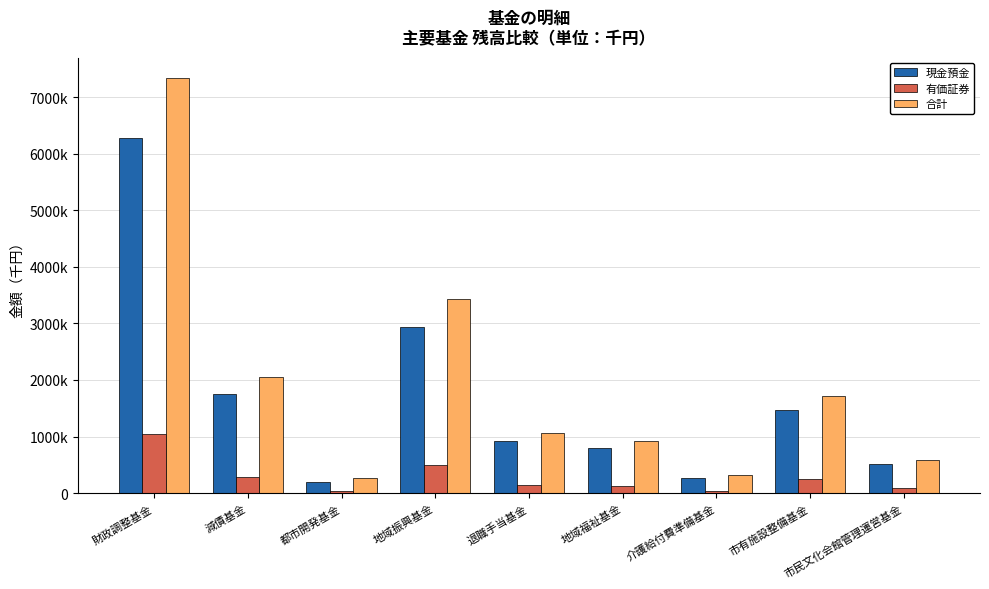

Reading right to left, extract all data points from this chart.

現金預金: 509982	1474377	274799	797592	915226	2942368	202028	1759381	6283819
有価証券: 84809	245186	45699	132638	152200	489306	33597	292580	1044979
合計: 594791	1719563	320498	930230	1067426	3431674	266896	2051962	7328798